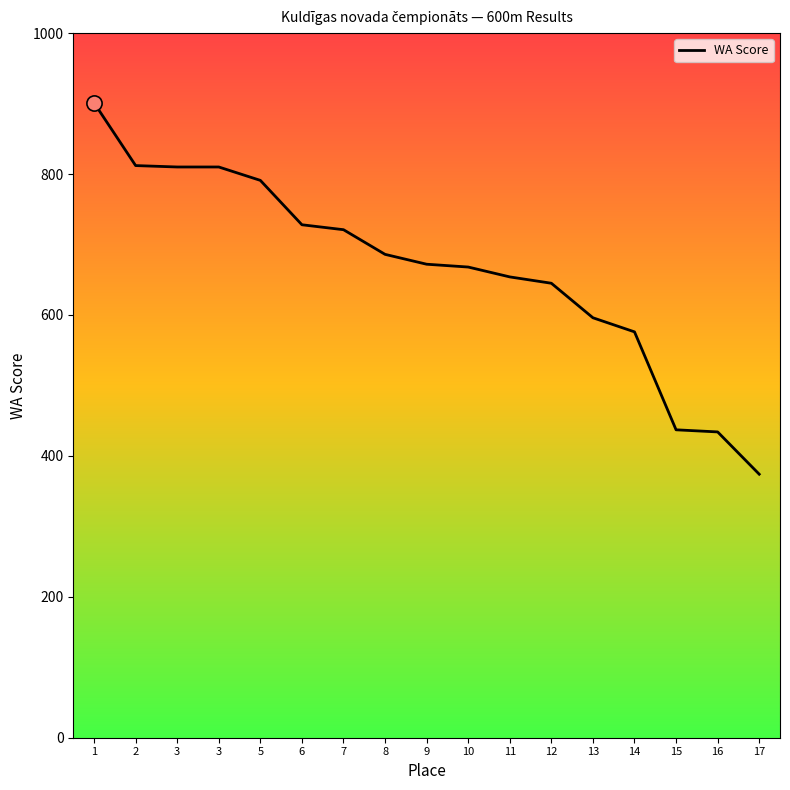

What is the change in value from 8 to 14?

-110